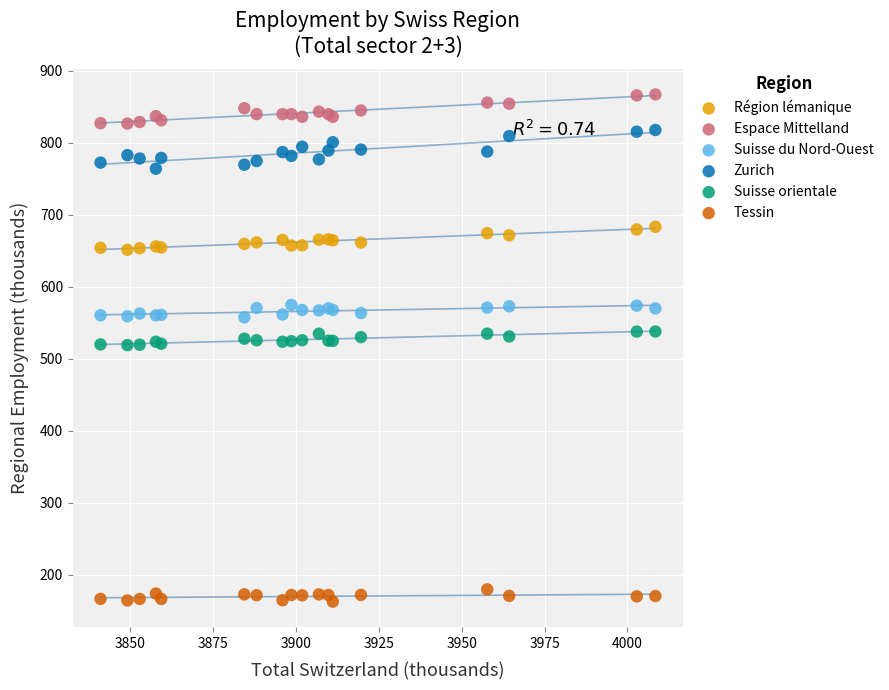

What is the X range (max minus min) for the scatter plot?

167.4